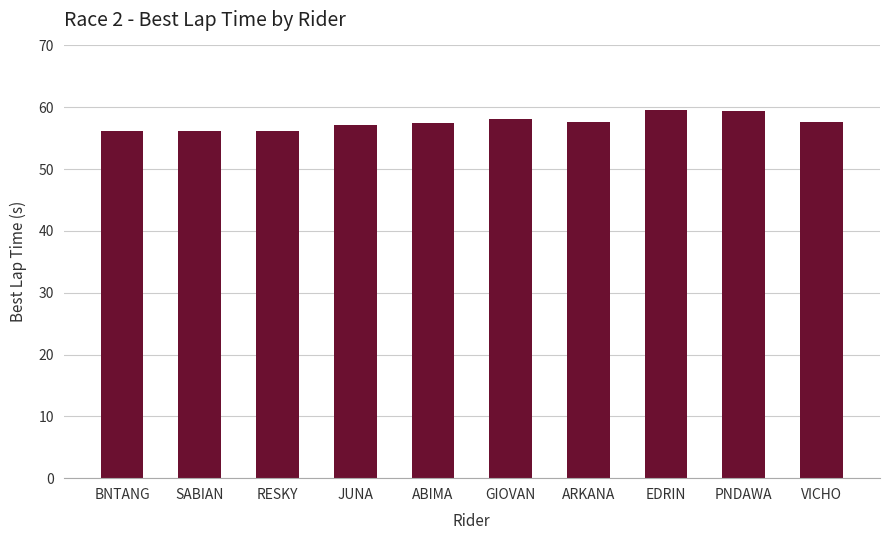

What is the maximum value shown in the chart?

59.6